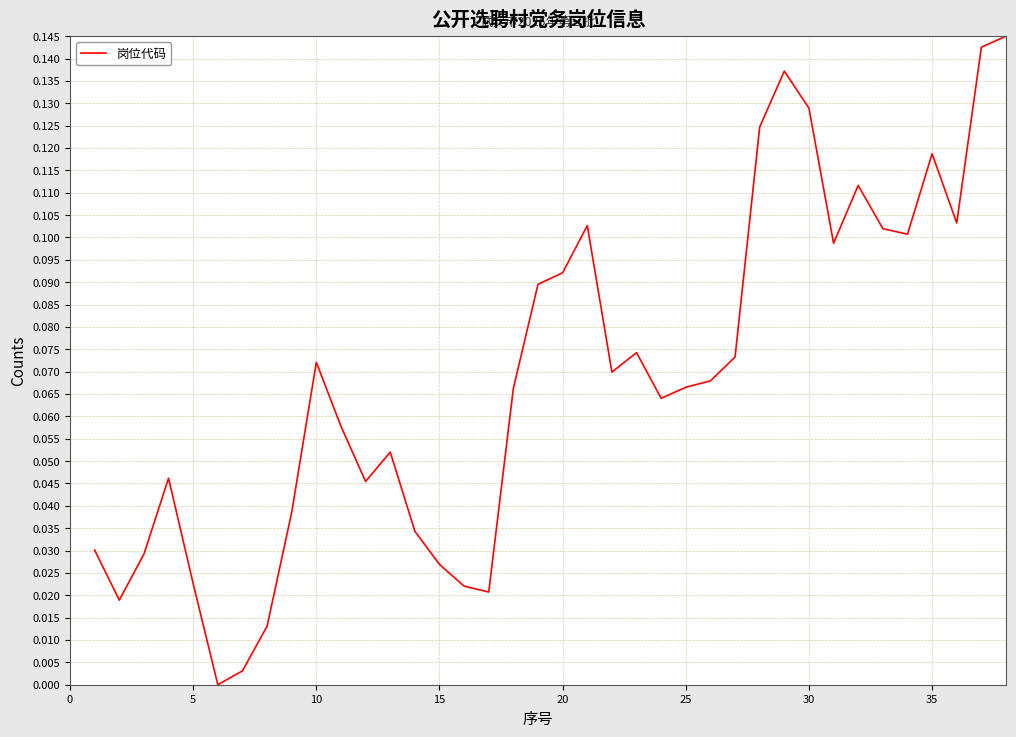

How many lines are shown in the chart?

1